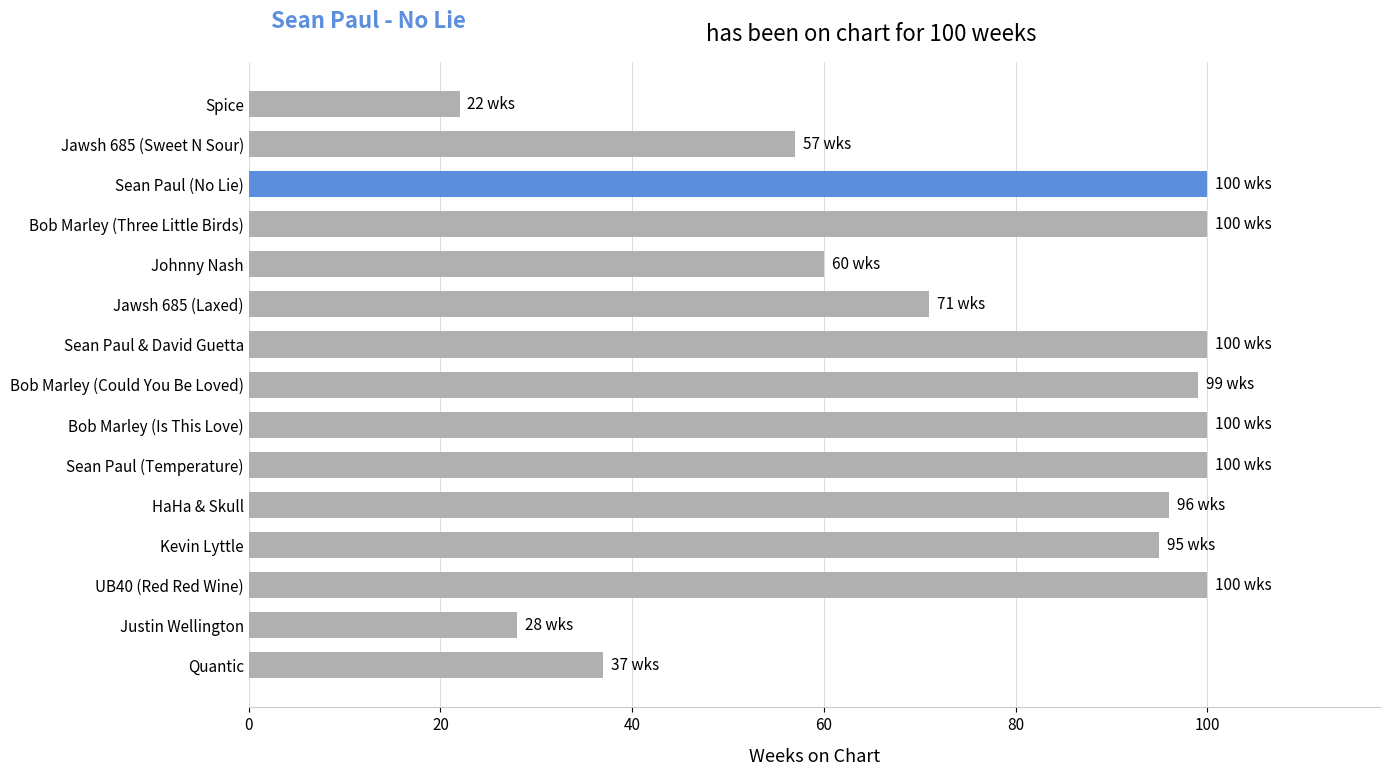

What is the change in value from Bob Marley (Is This Love) to Quantic?

-63